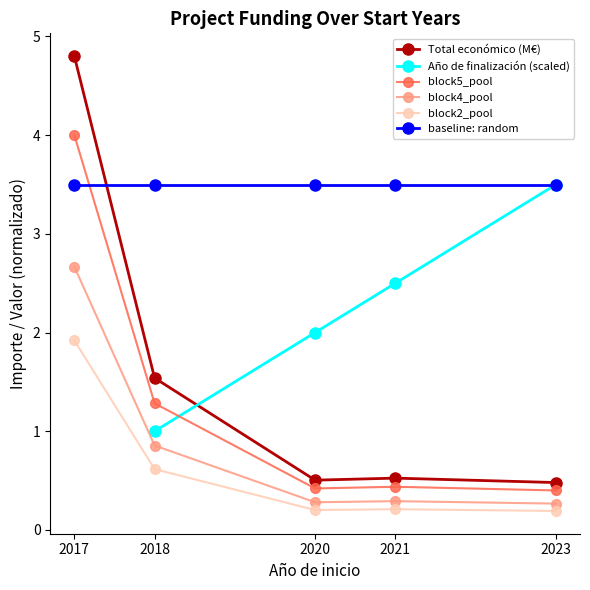

How many interior local valleys does the block5_pool series have?

1